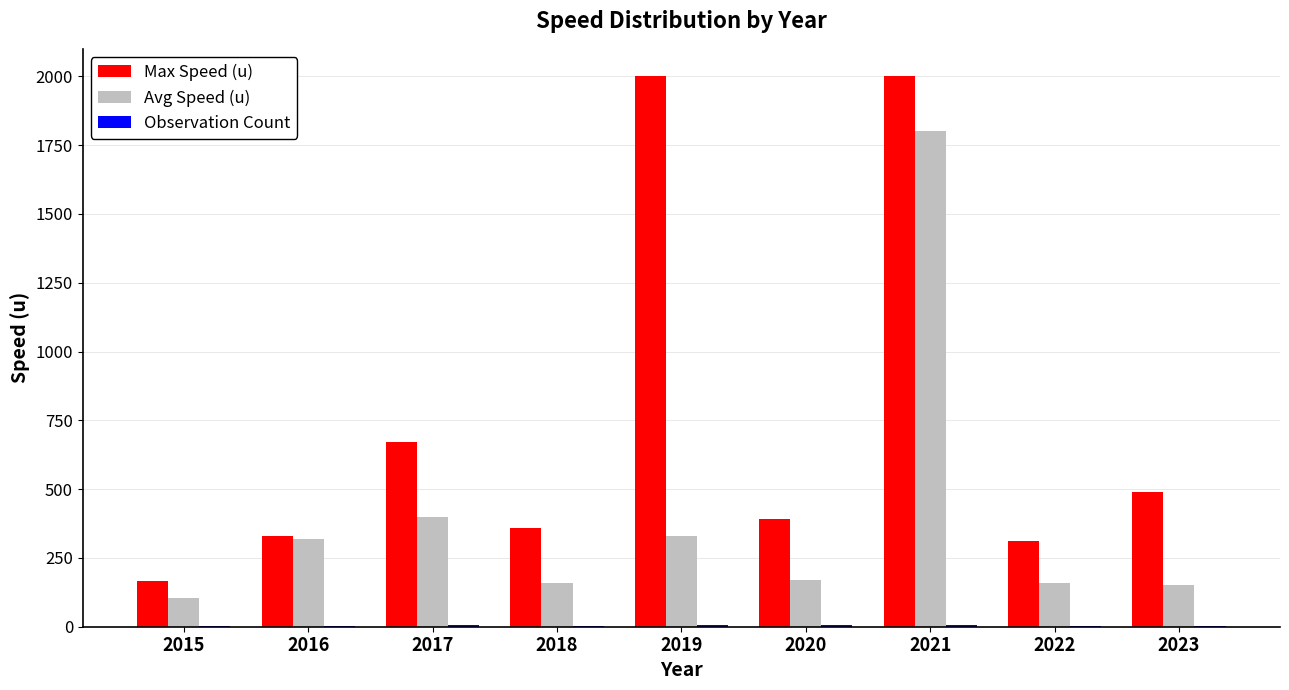

At which category is the sum across all series the highest?

2021